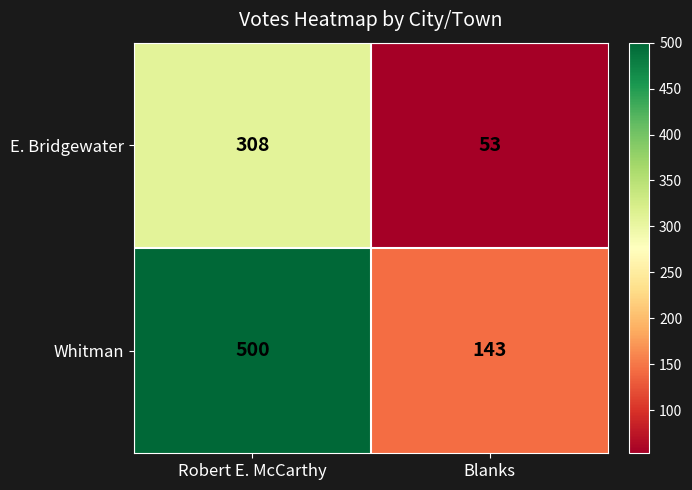

Reading right to left, list all the values displayed in this chart.

E. Bridgewater: Blanks=53	Robert E. McCarthy=308
Whitman: Blanks=143	Robert E. McCarthy=500